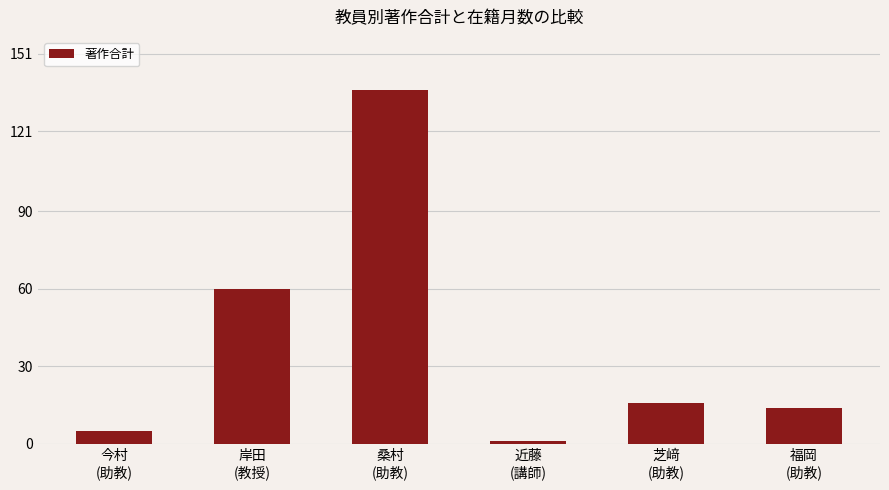

Reading left to right, list all the values displayed in this chart.

今村
(助教)=5	岸田
(教授)=60	桑村
(助教)=137	近藤
(講師)=1	芝﨑
(助教)=16	福岡
(助教)=14